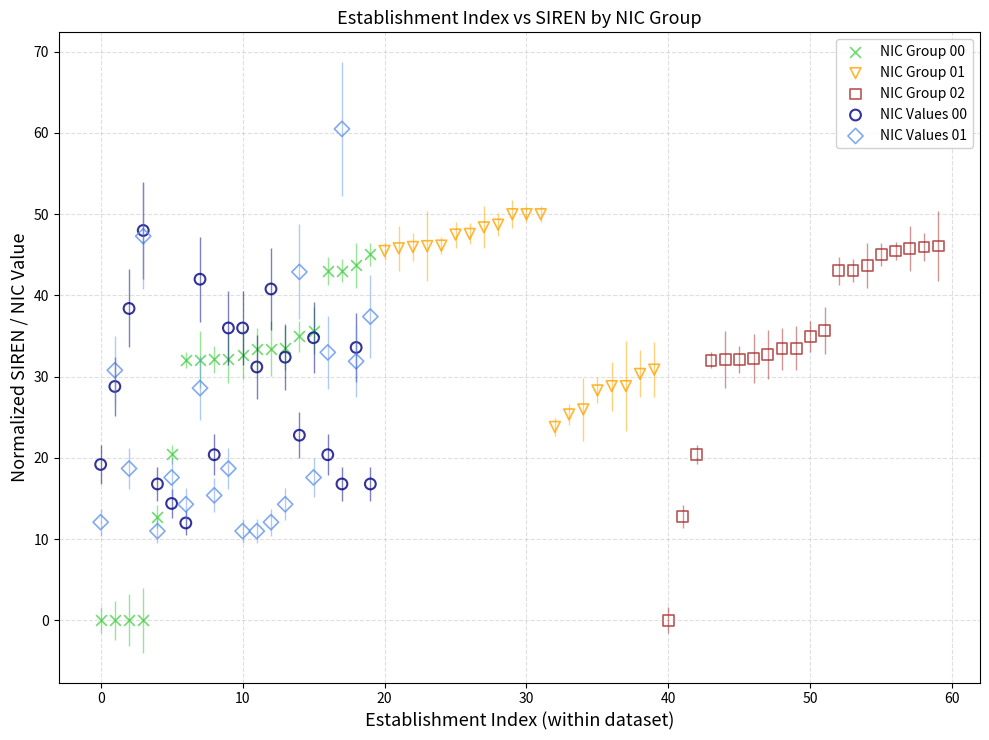

Which series has the largest Y range (max minus min)?

NIC Values 01